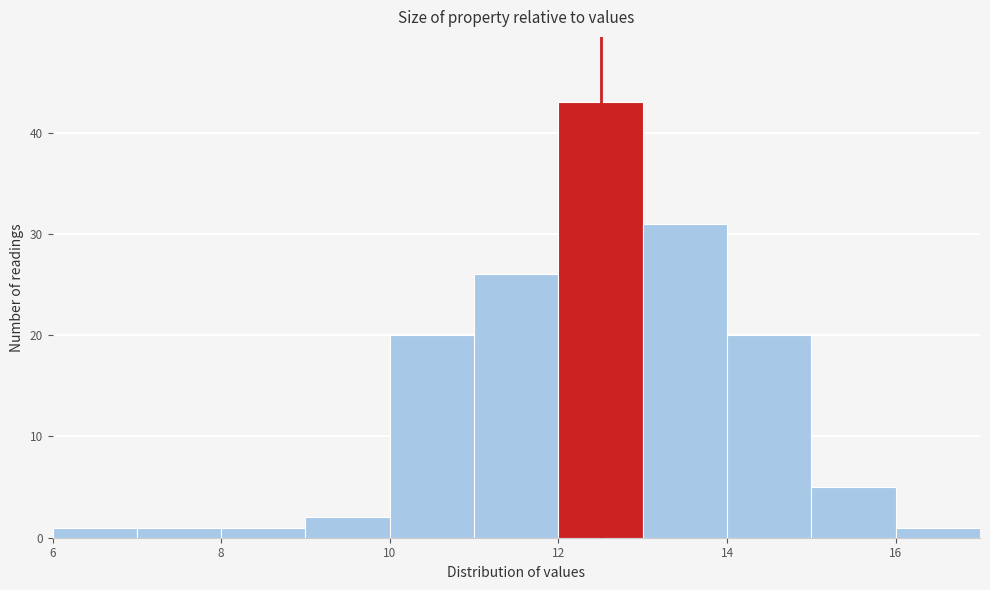

Which range on the x-axis has the tallest bar?

12 to 13